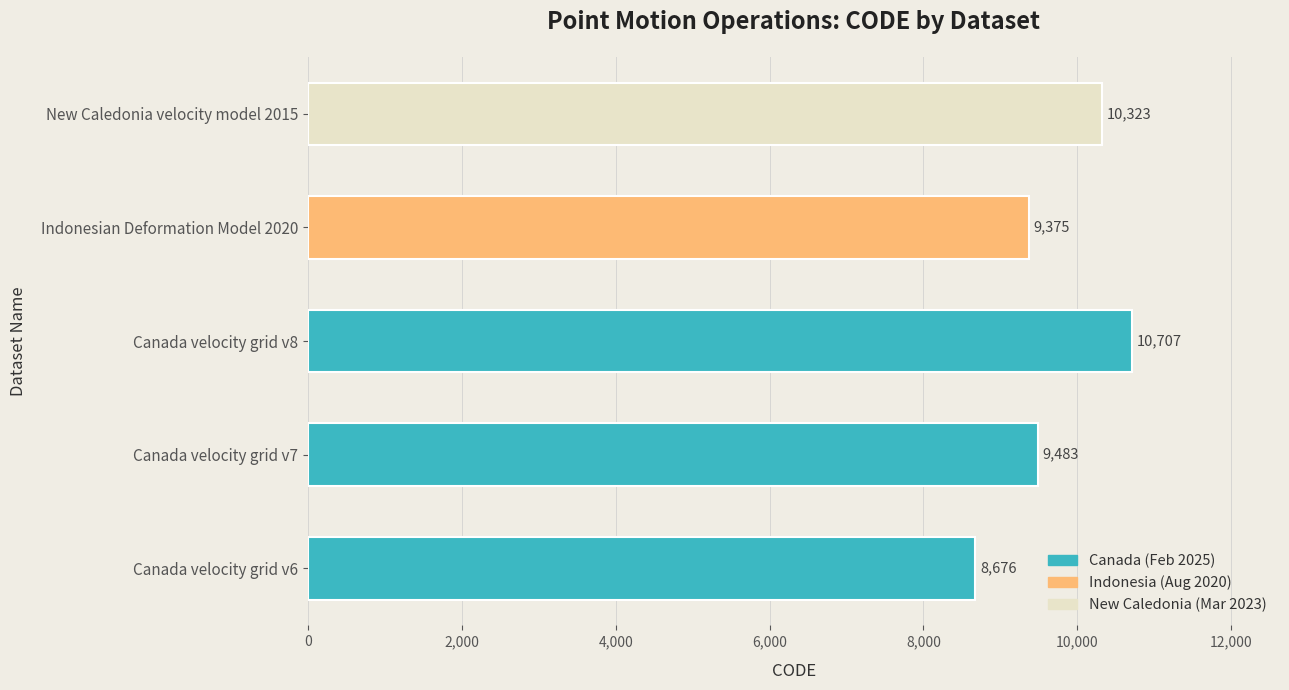

What is the approximate value at Canada velocity grid v8?

10707